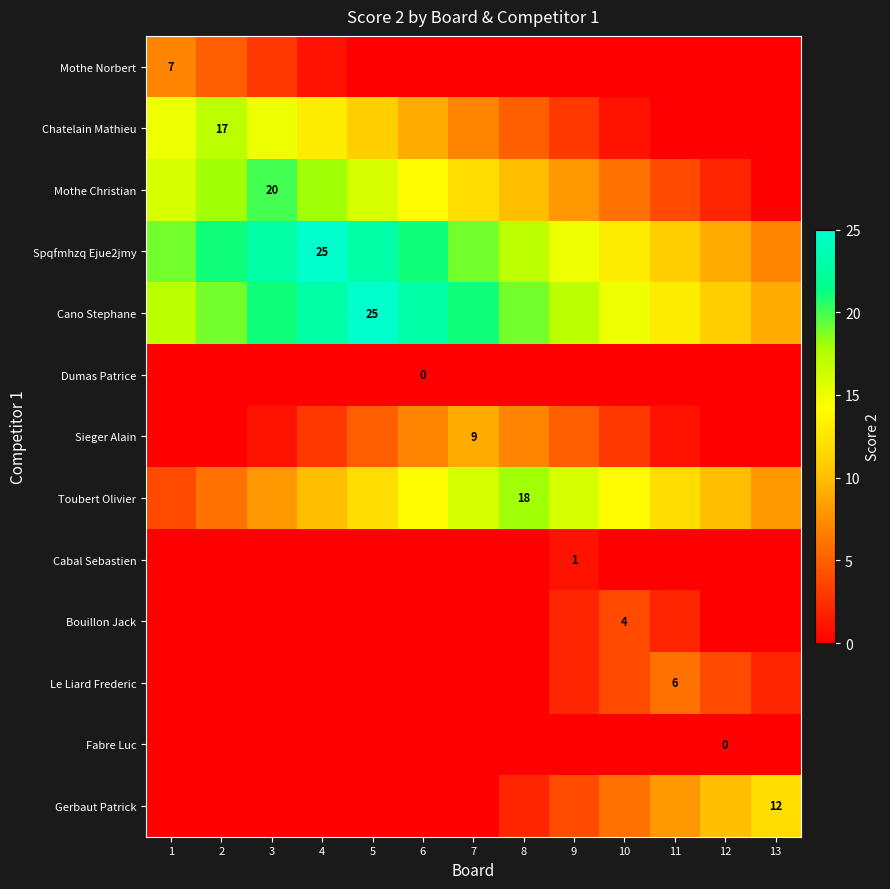

The value of Mothe Norbert at 1 is 7. True or false?

True